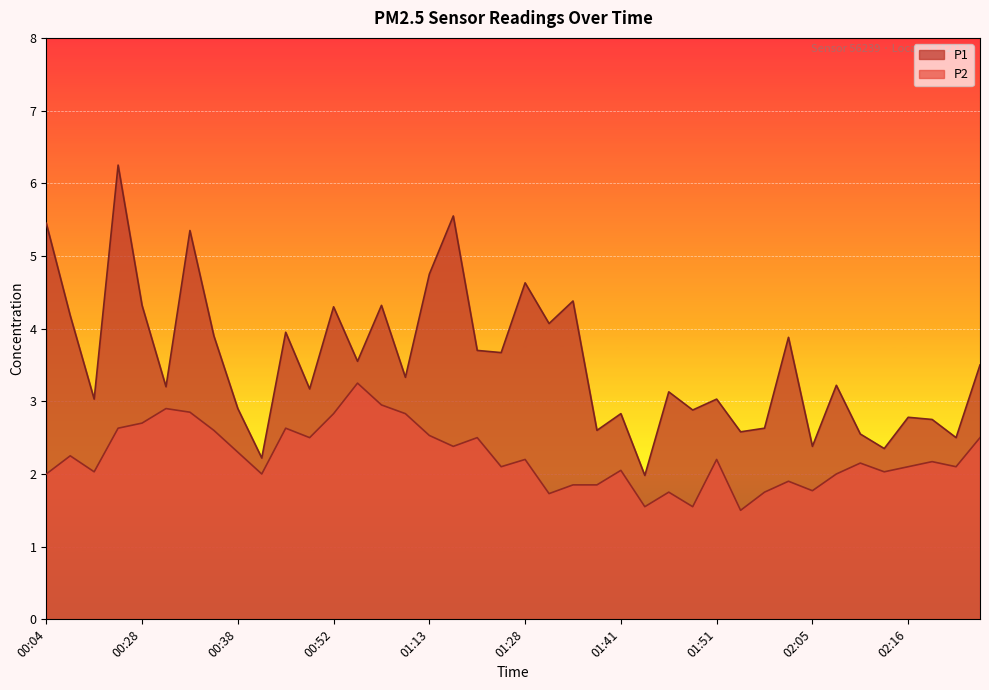

How many data points in P2 are less than 2?

10